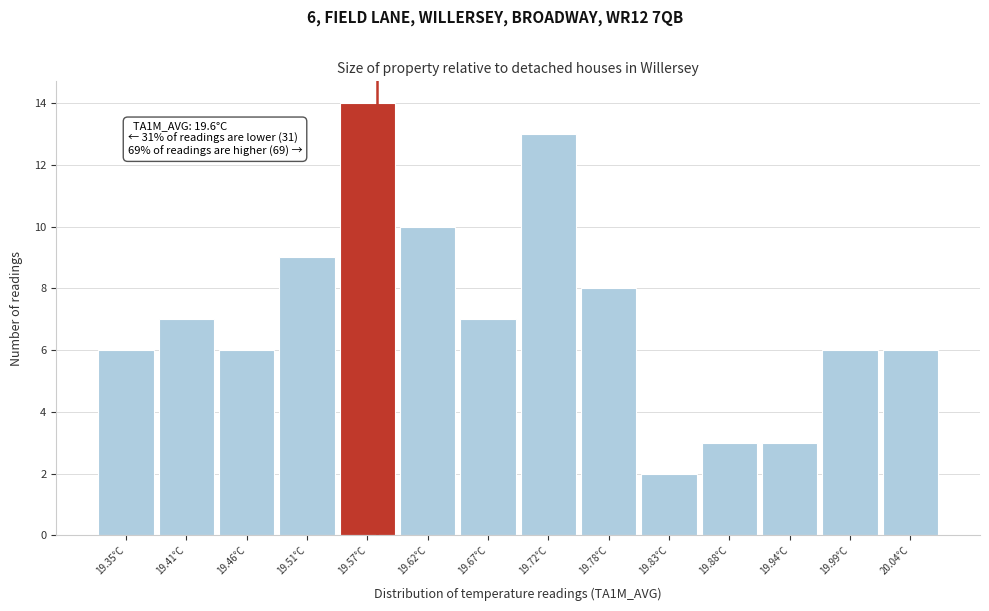

Reading right to left, what are all the values shown in this chart?

6	6	3	3	2	8	13	7	10	14	9	6	7	6